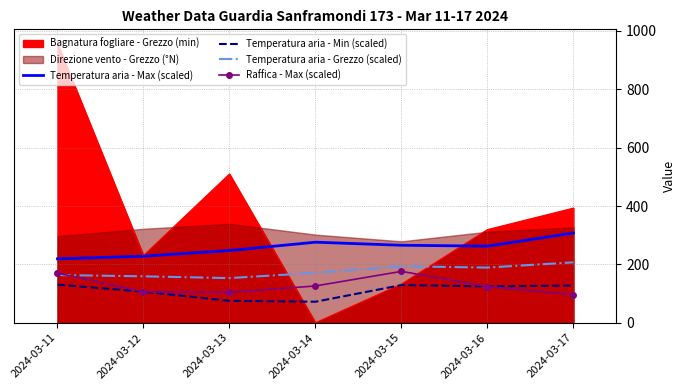

Does the chart have visible grid lines?

Yes